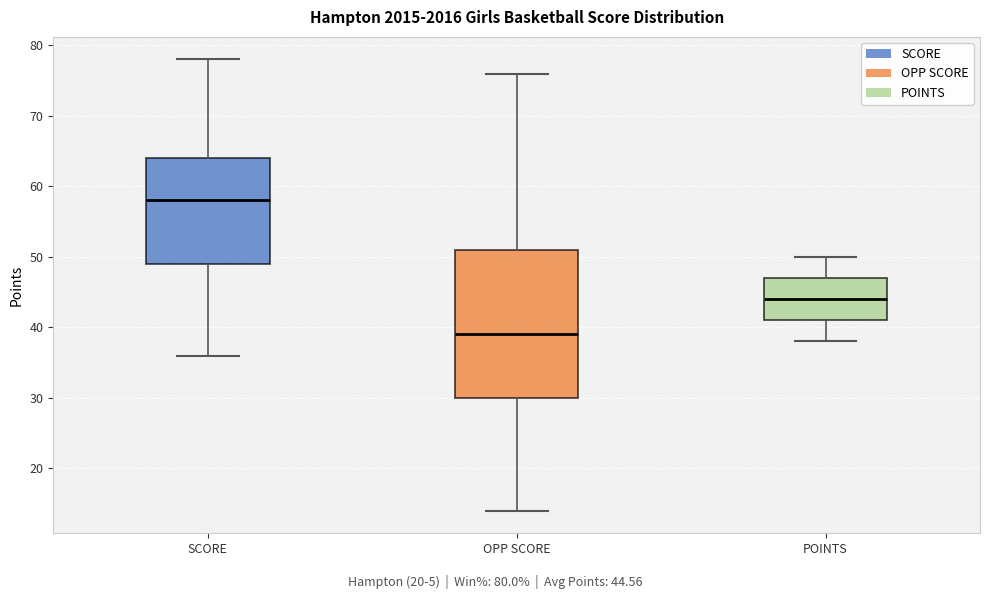

Where does the median line of the box for OPP SCORE sit on the y-axis? The values are not printed on the chart, so give them approximately, as read against the axis.

39